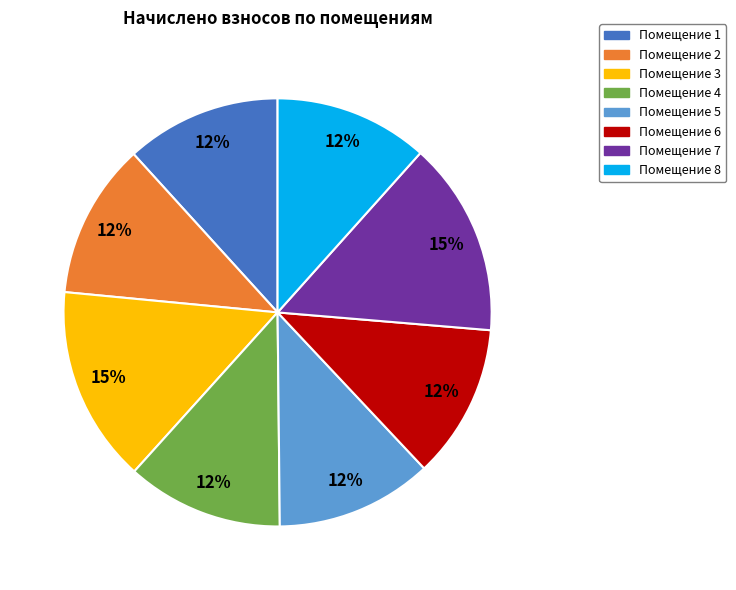

To the nearest percent, what is the difference between the largest and smallest slice percentages?

3%